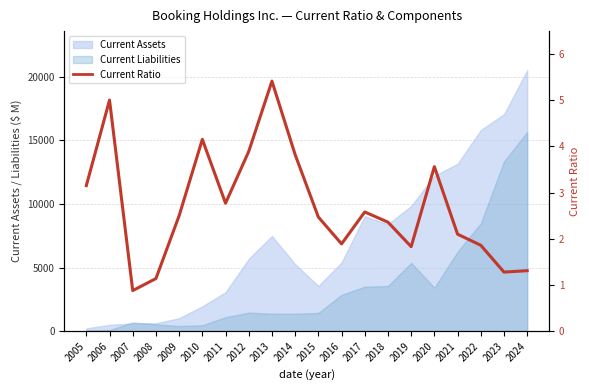

The value at 2016 is 1.0. True or false?

False